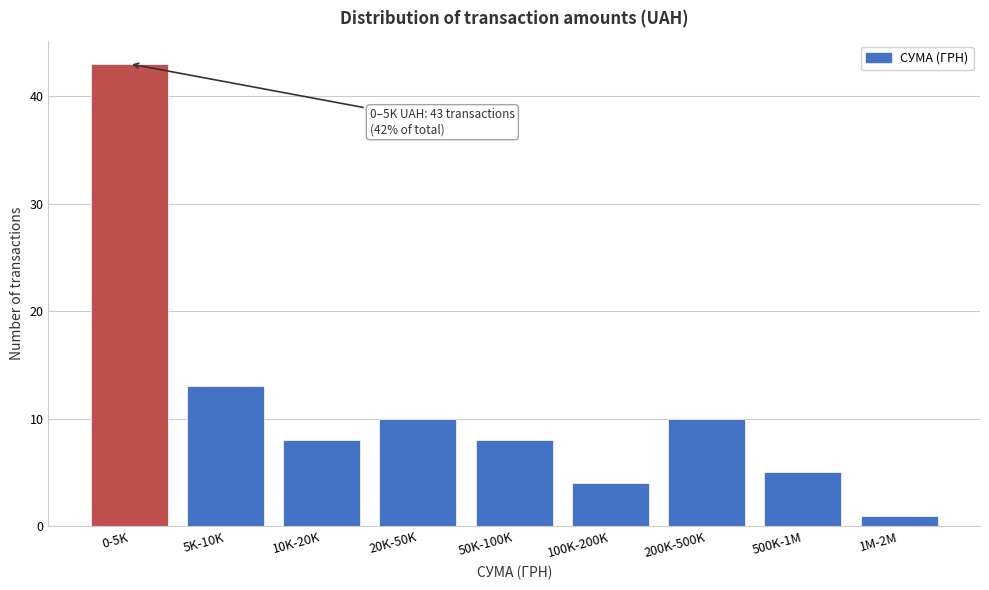

Reading left to right, extract all data points from this chart.

43	13	8	10	8	4	10	5	1